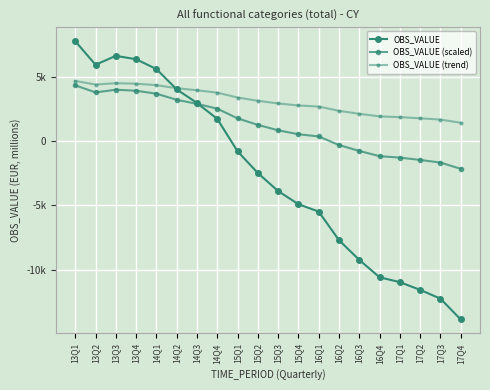

What is the difference between the second highest and minimum values in the OBS_VALUE (trend) series?

3071.6